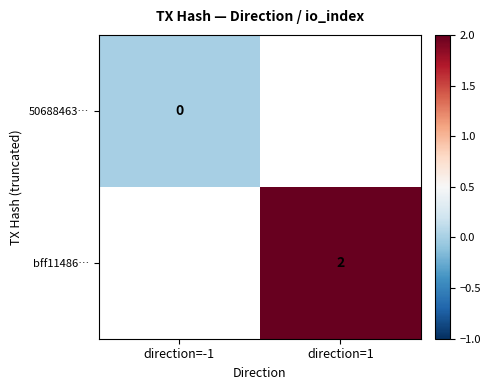

What is the greatest value displayed?

2.0